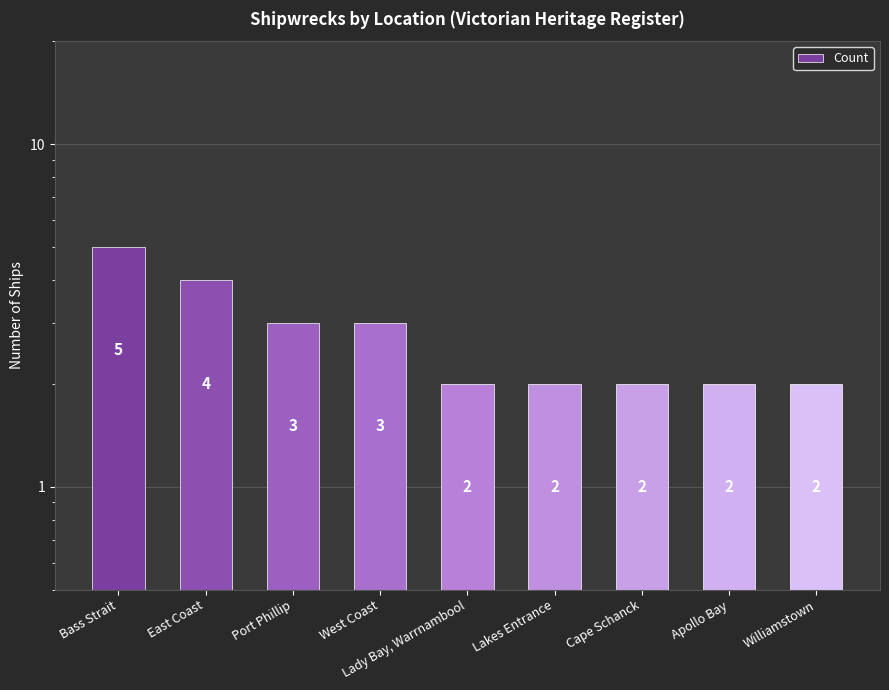

What is the greatest value displayed?

5